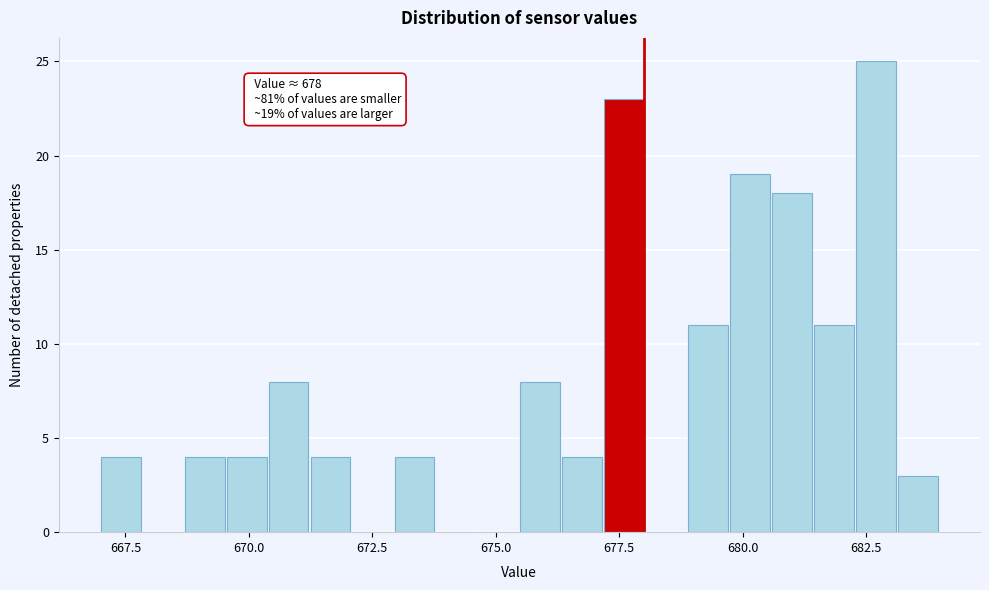

Read against the x-axis, roughly where is the centre of the tallest bar?

682.5